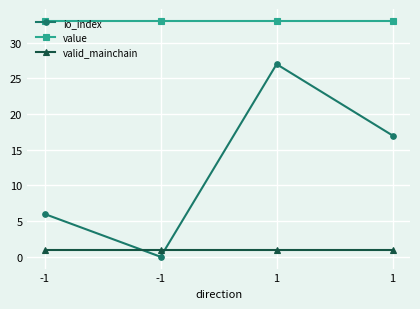

How many interior local valleys does the io_index series have?

1